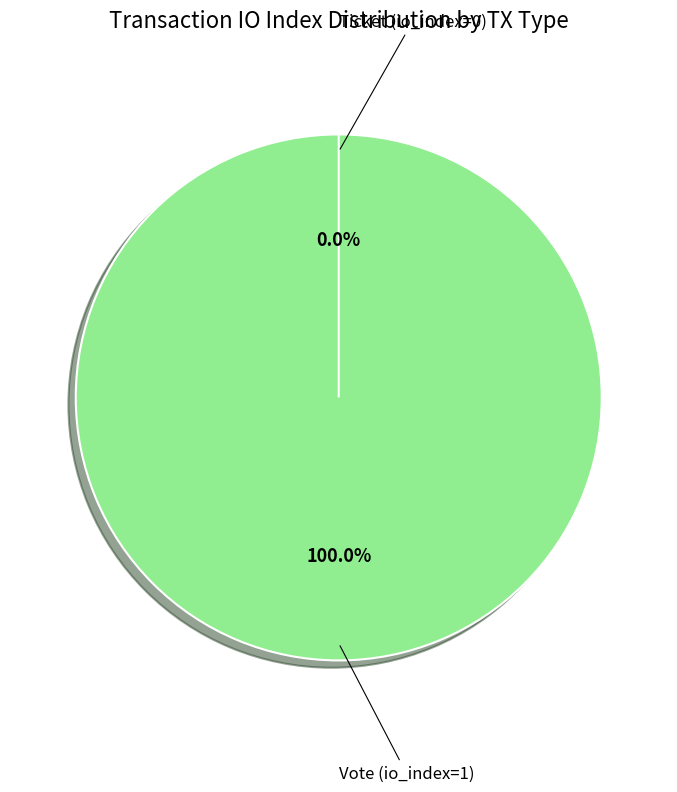

To the nearest percent, what is the combined percentage of Ticket (io_index=0) and Vote (io_index=1)?

100%